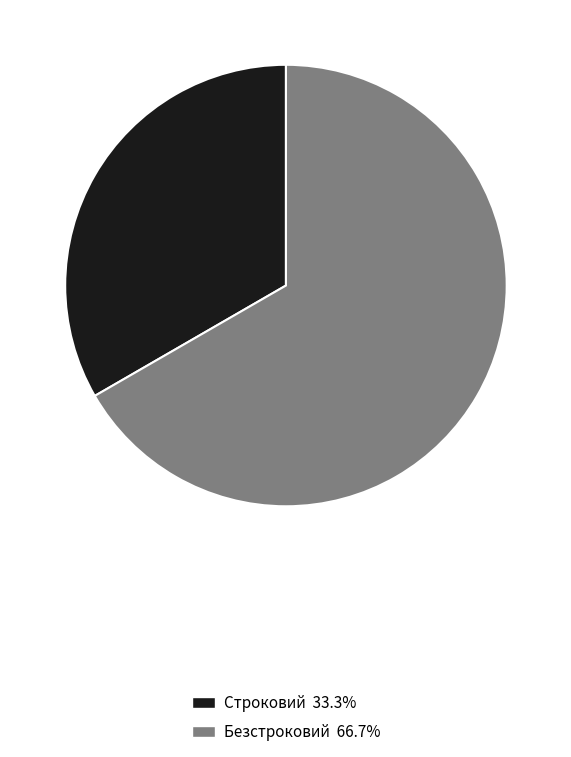

Combined, do Безстроковий 66.7% and Строковий 33.3% account for over 50%?

Yes